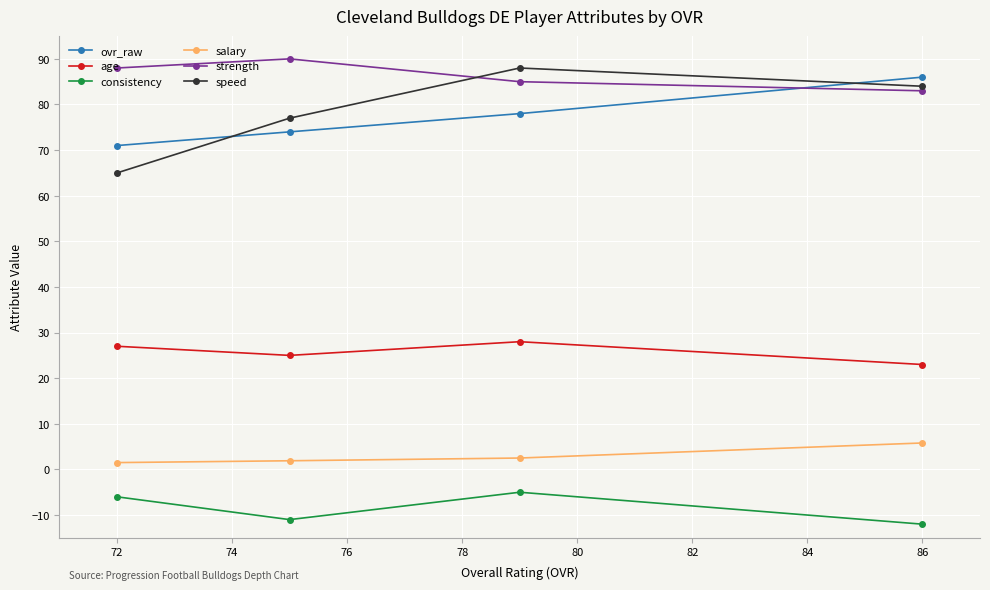

Where is consistency nearest to the value -8?

72